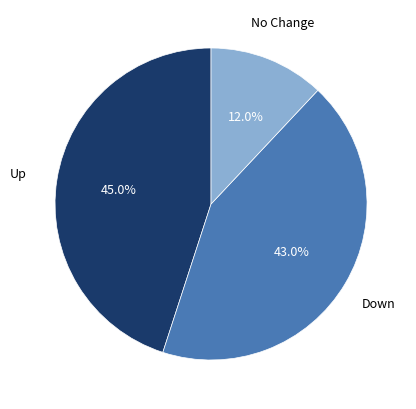

Count the number of slices in the pie.

3